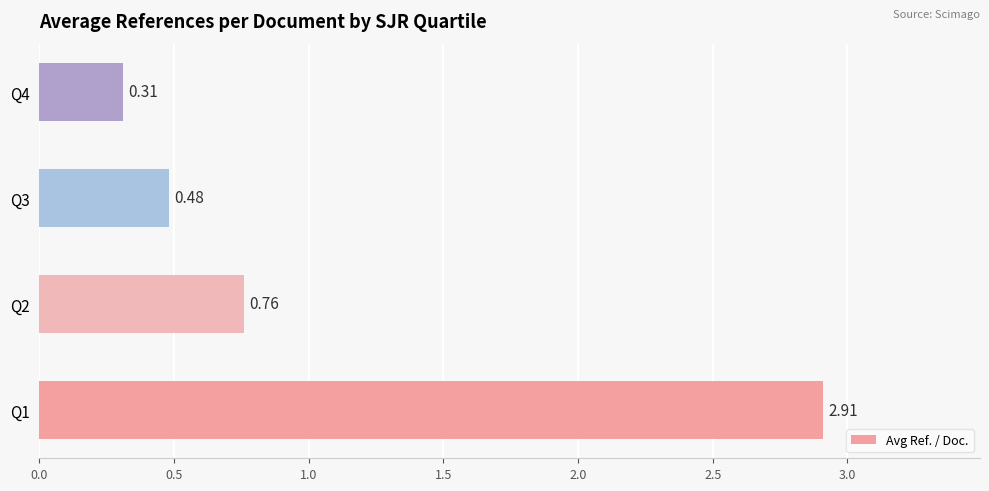

At which label is the value closest to 1?

Q2